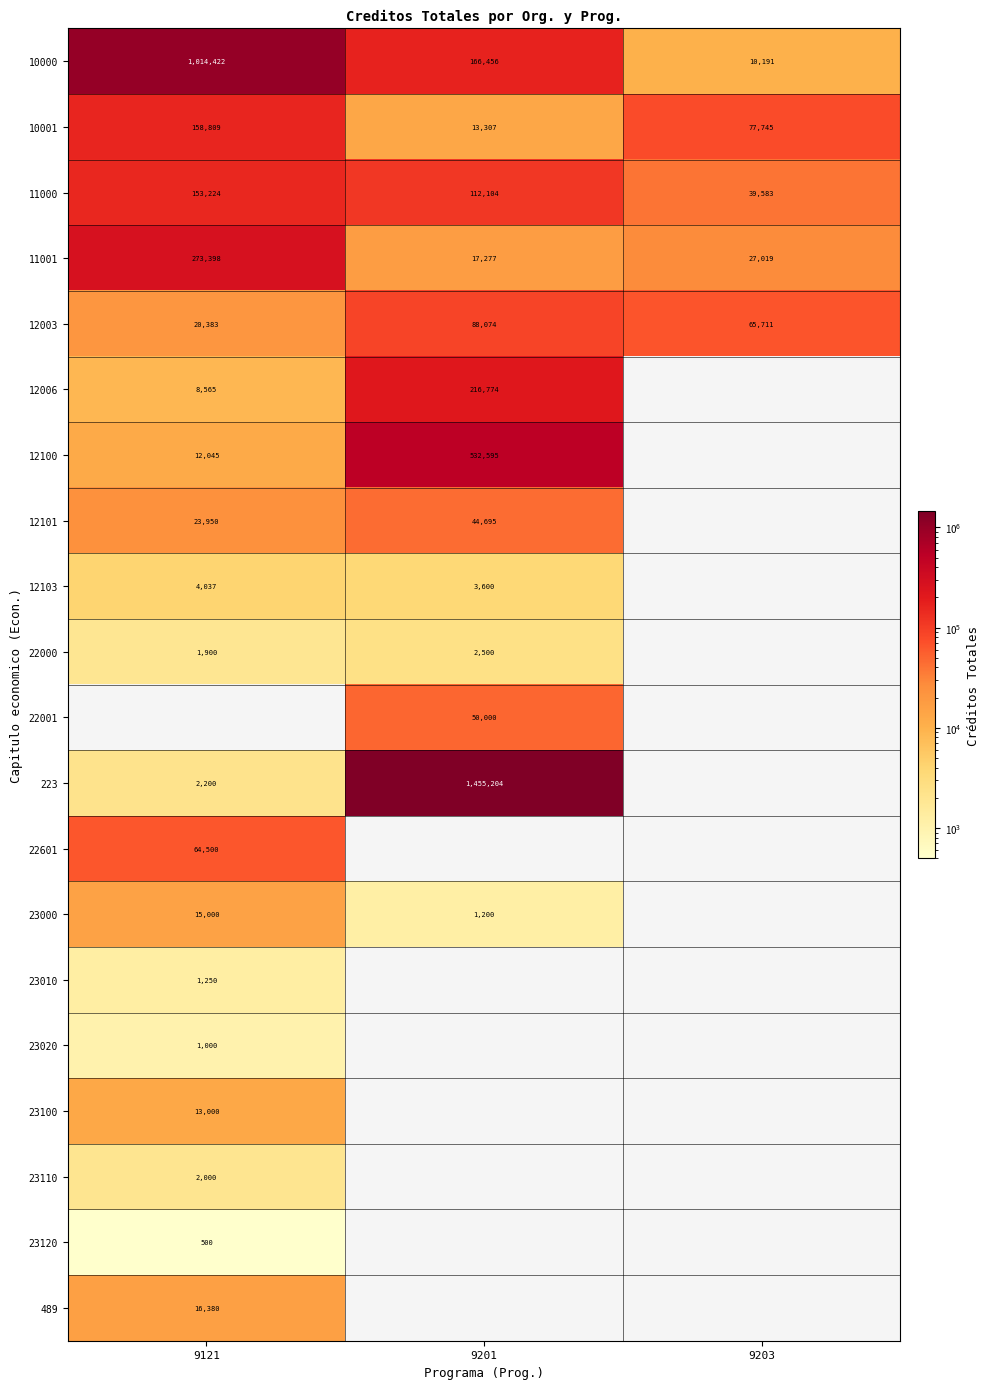

What is the difference between the 11000 values at 9121 and 9203?

113641